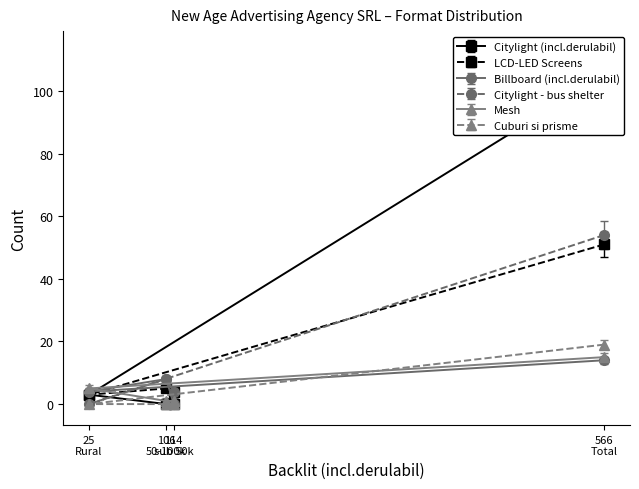

What is the lowest value of the Billboard (incl.derulabil) series?

4